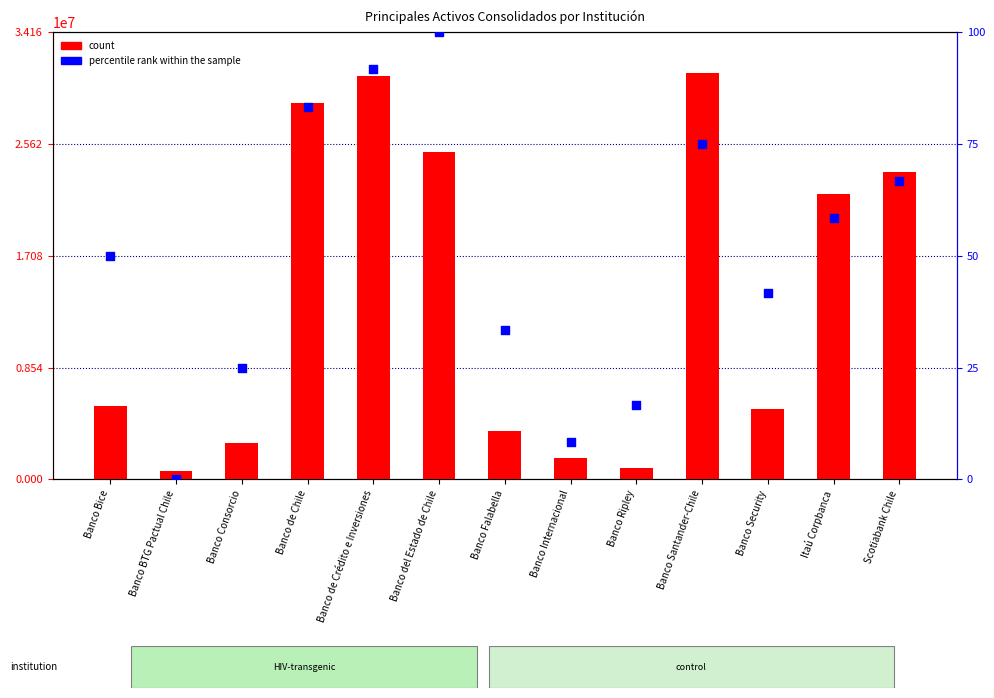

Which series has the largest total across all categories?

count